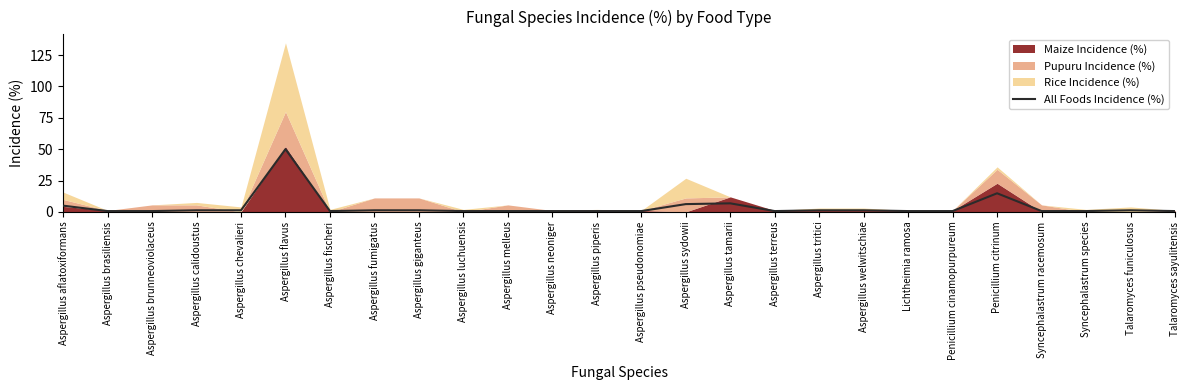

True or false: the data shows 0.3 at Syncephalastrum racemosum.

False